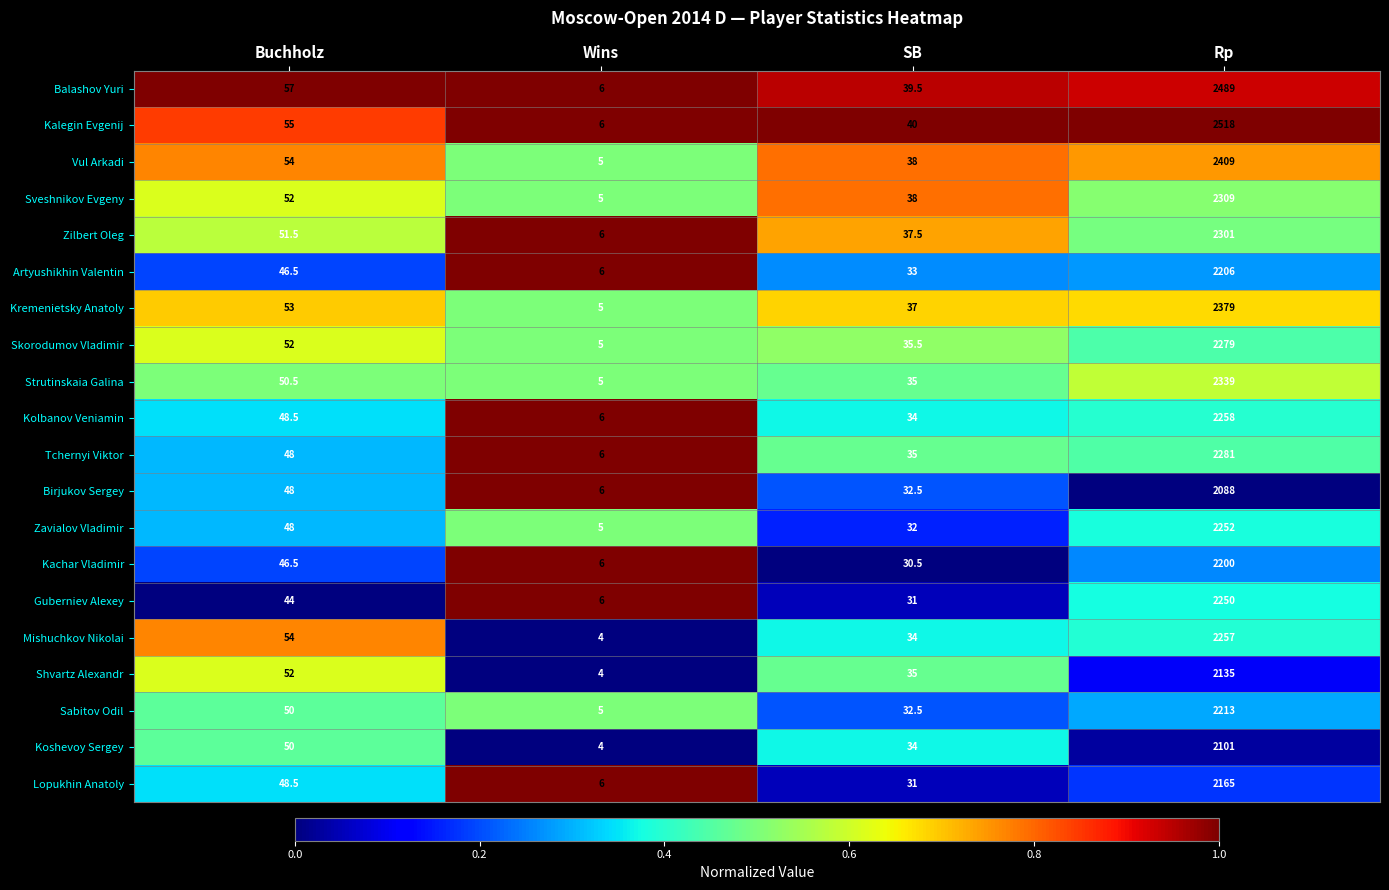

How many values in the Balashov Yuri series are below 57?

2